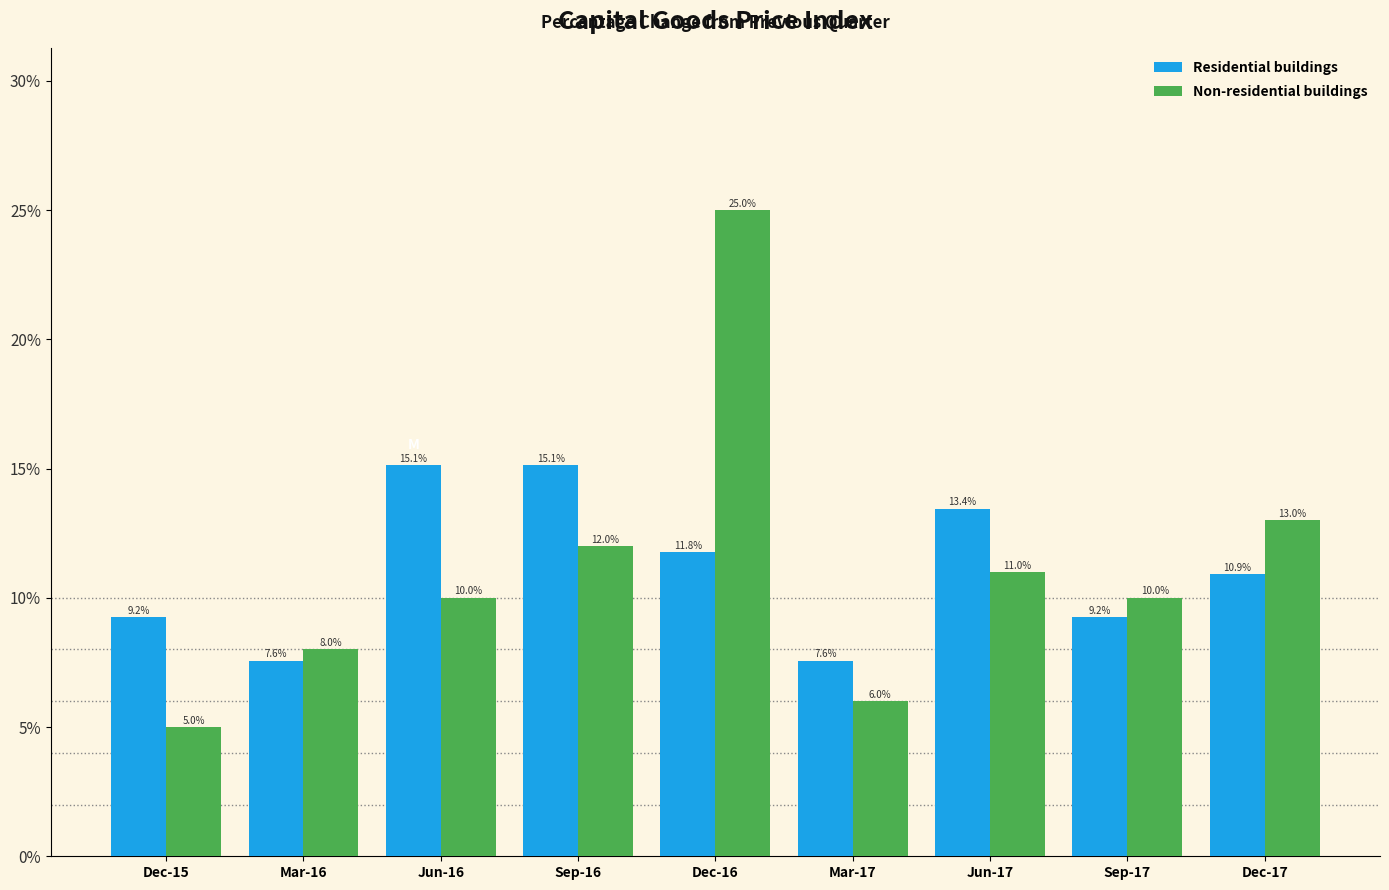

Reading right to left, list all the values displayed in this chart.

Residential buildings: 10.9	9.2	13.4	7.6	11.8	15.1	15.1	7.6	9.2
Non-residential buildings: 13.0	10.0	11.0	6.0	25.0	12.0	10.0	8.0	5.0